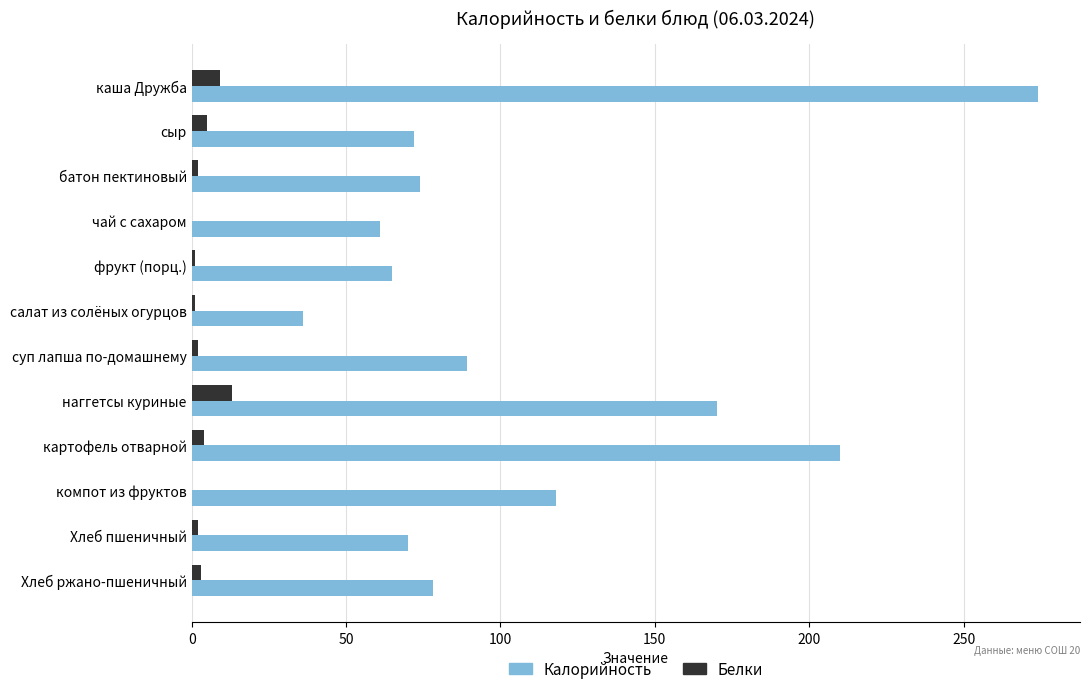

Is the value of Белки at наггетсы куриные greater than the value of Калорийность at суп лапша по-домашнему?

No